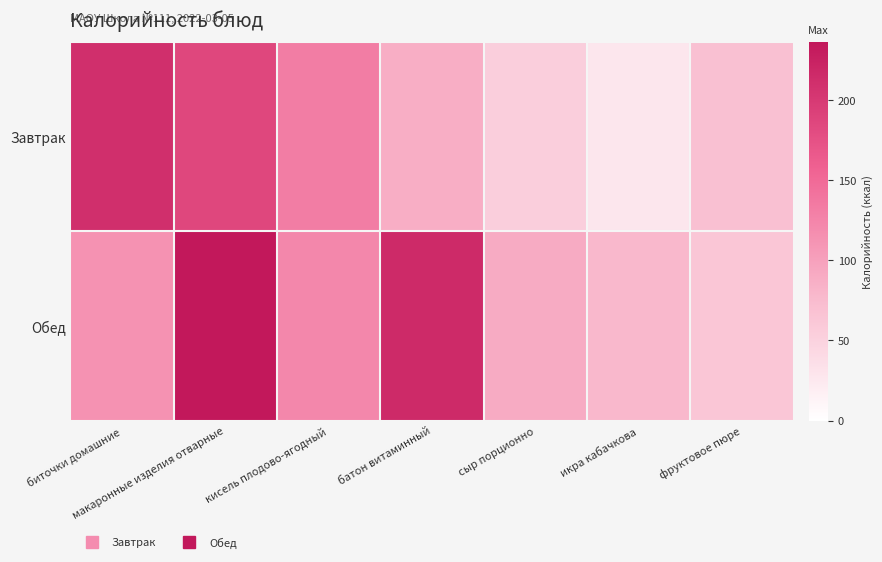

Reading left to right, list all the values displayed in this chart.

Завтрак: биточки домашние=211.0	макаронные изделия отварные=186.0	кисель плодово-ягодный=132.0	батон витаминный=86.8	сыр порционно=54.0	икра кабачкова=27.0	фруктовое пюре=70.0
Обед: биточки домашние=113.0	макаронные изделия отварные=236.0	кисель плодово-ягодный=123.0	батон витаминный=216.0	сыр порционно=90.0	икра кабачкова=78.4	фруктовое пюре=63.0